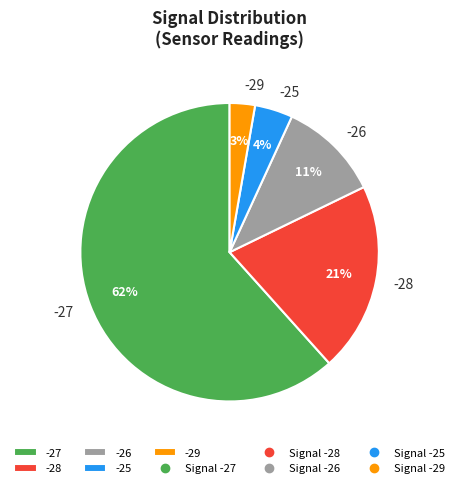

To the nearest percent, what portion does -29 represent?

3%